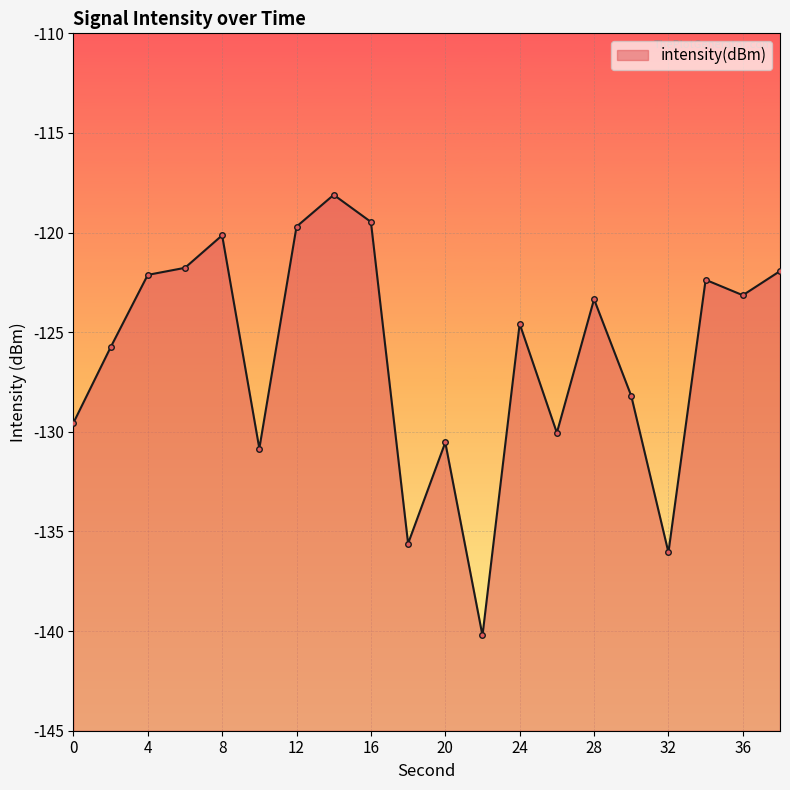

Rank the categories by value from highest to lowest.

14, 16, 12, 8, 6, 38, 4, 34, 36, 28, 24, 2, 30, 0, 26, 20, 10, 18, 32, 22